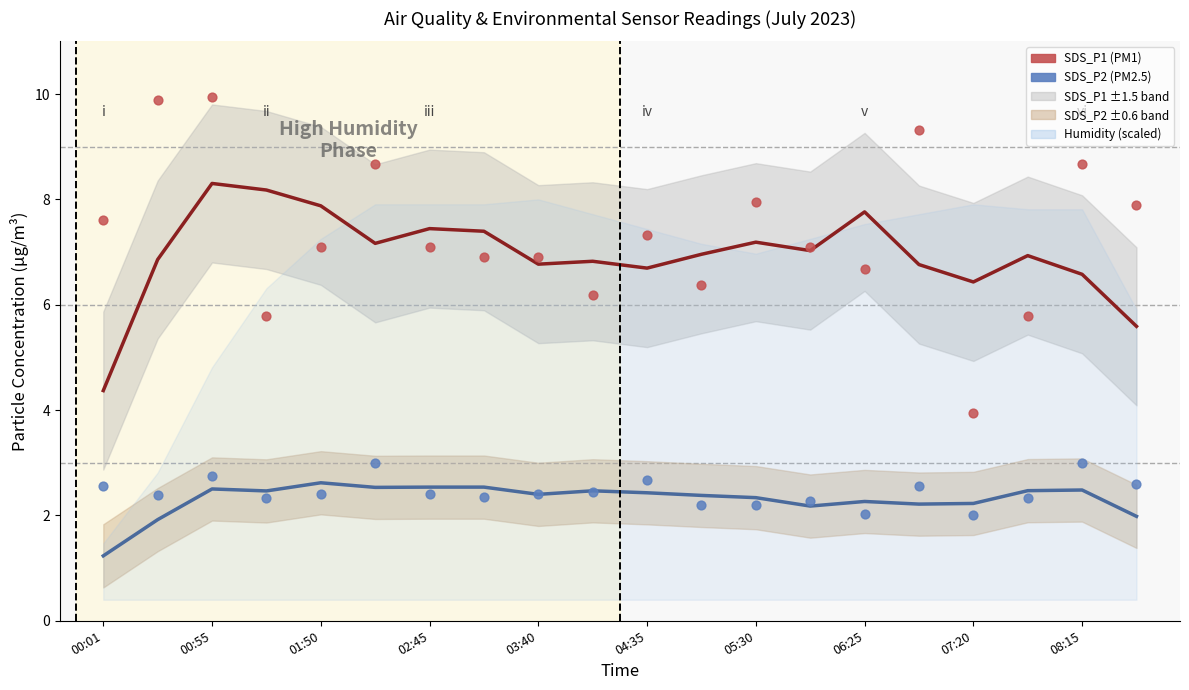

Which series has the largest total across all categories?

SDS_P1 obs